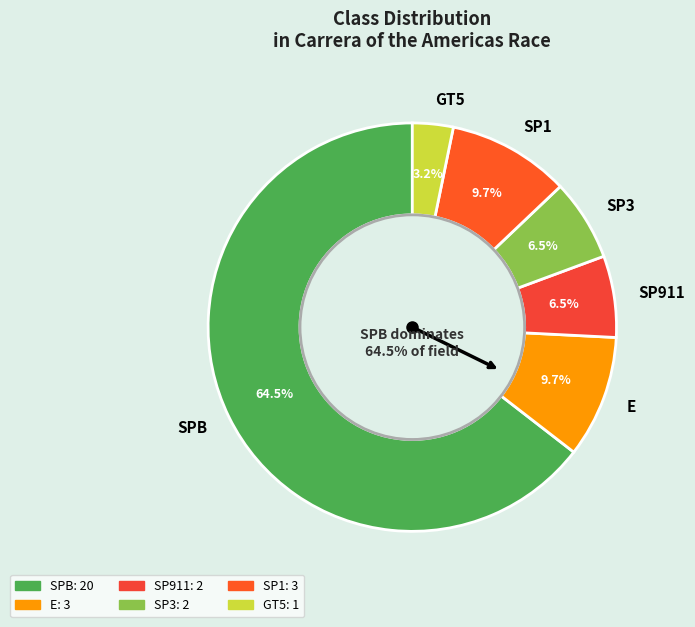

Does SP3 represent more than half of the total?

No